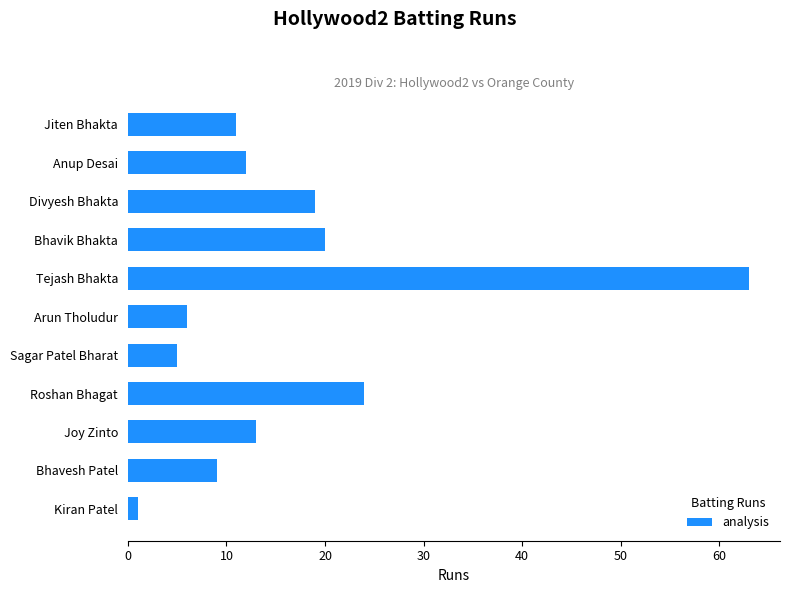

Reading bottom to top, what are all the values shown in this chart?

1	9	13	24	5	6	63	20	19	12	11